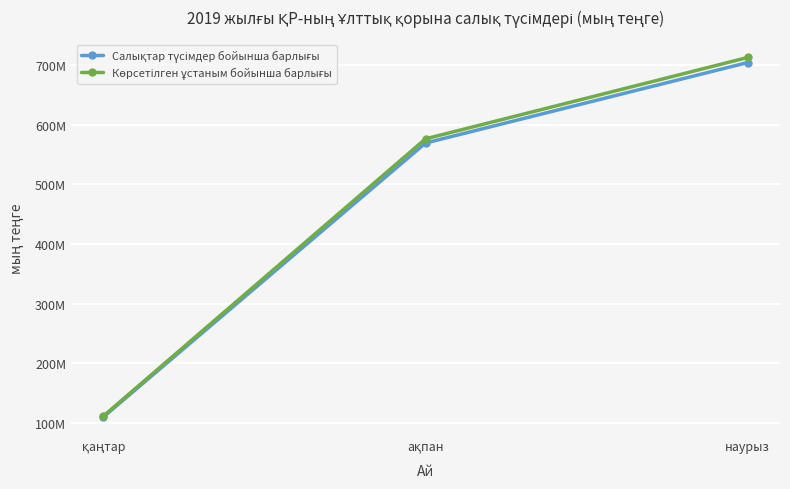

Is this an area chart (filled region under the line)?

No